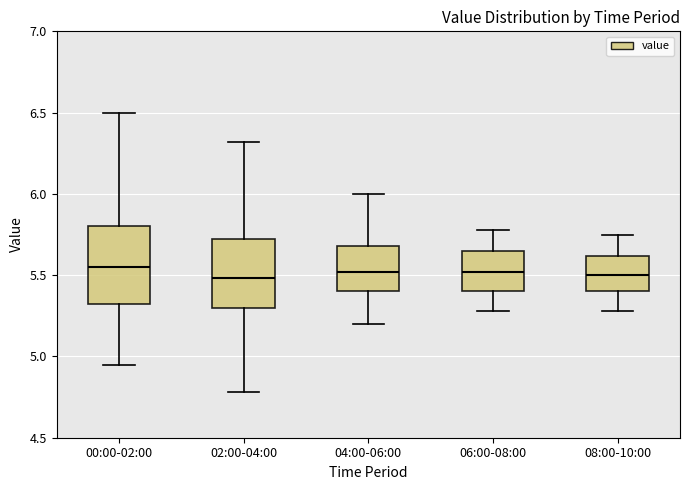

Reading left to right, transcribe this box plot: for each box, give where its median line is, the range the box spans, and where its two whiskers end, as read against the y-axis. The values are not printed on the chart, so give them approximately, as read against the axis.

00:00-02:00: median 5.55, box 5.30 to 5.80, whiskers 4.95 to 6.50
02:00-04:00: median 5.50, box 5.30 to 5.70, whiskers 4.80 to 6.30
04:00-06:00: median 5.50, box 5.40 to 5.70, whiskers 5.20 to 6.00
06:00-08:00: median 5.50, box 5.40 to 5.65, whiskers 5.30 to 5.80
08:00-10:00: median 5.50, box 5.40 to 5.60, whiskers 5.30 to 5.75